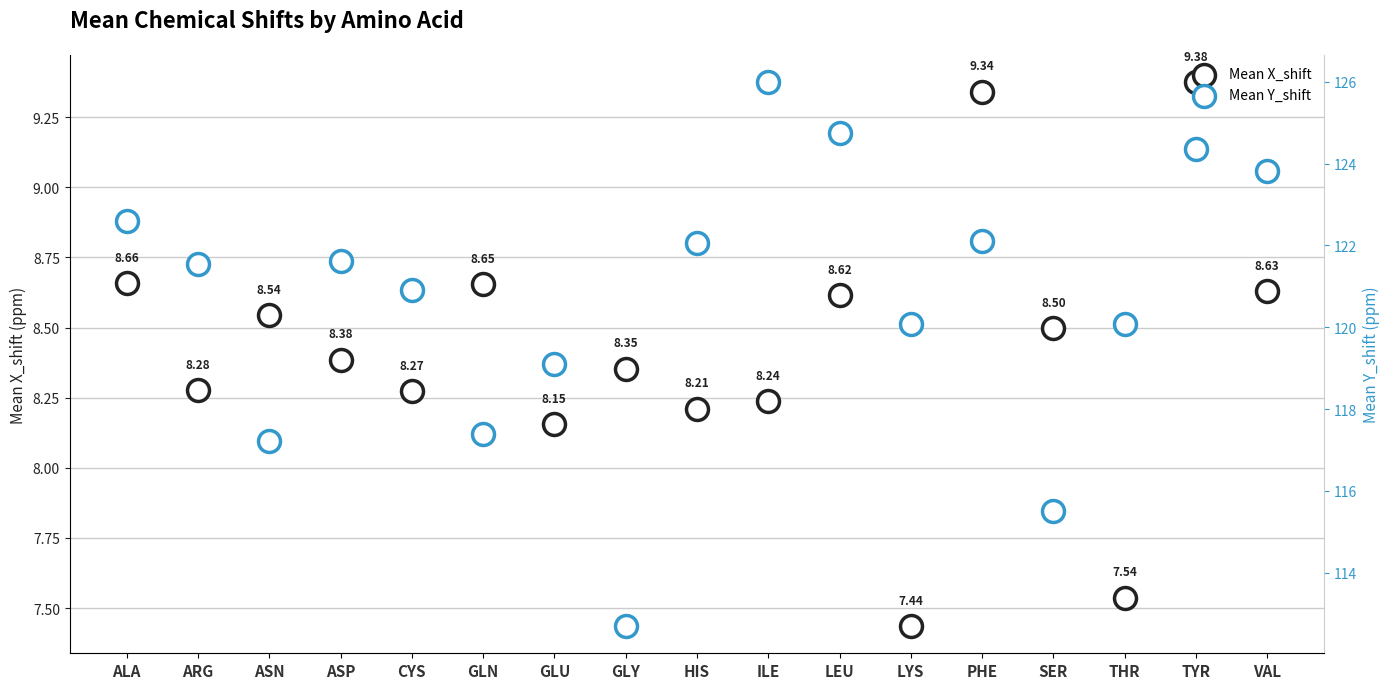

What is the total value across all series at ALA?

131.3